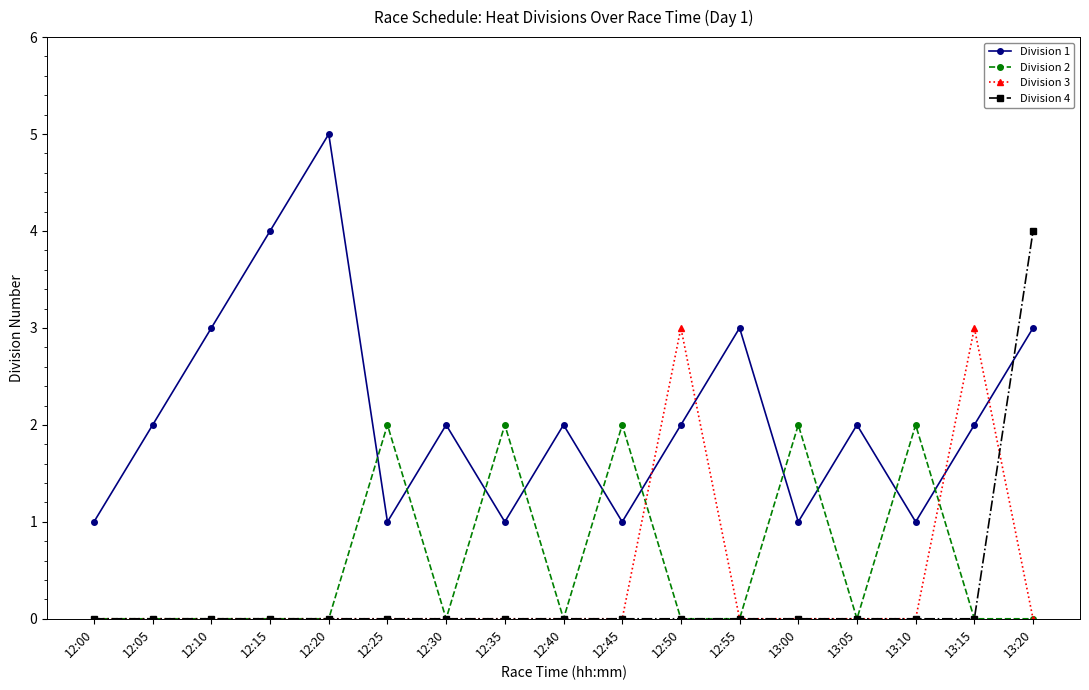

Reading left to right, what are all the values shown in this chart?

Division 1: 1	2	3	4	5	1	2	1	2	1	2	3	1	2	1	2	3
Division 2: 0	0	0	0	0	2	0	2	0	2	0	0	2	0	2	0	0
Division 3: 0	0	0	0	0	0	0	0	0	0	3	0	0	0	0	3	0
Division 4: 0	0	0	0	0	0	0	0	0	0	0	0	0	0	0	0	4